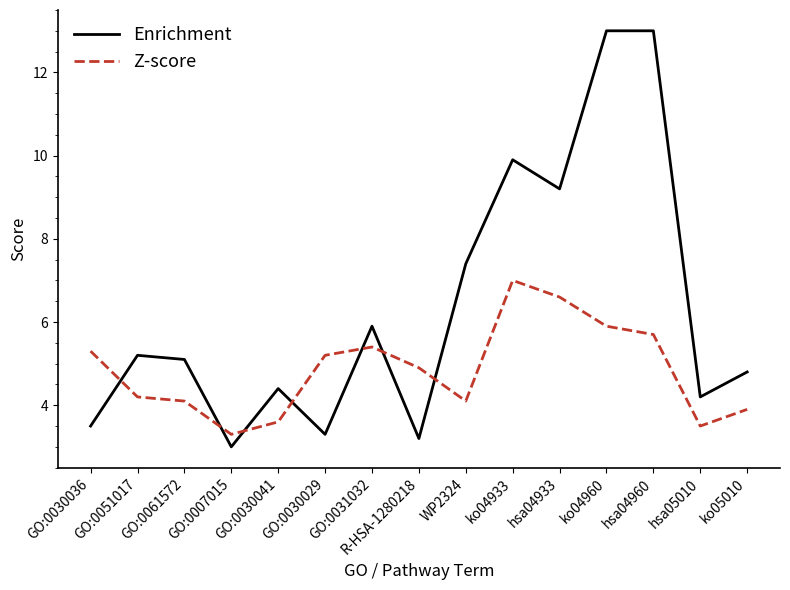

Where is the first local maximum for Enrichment?

GO:0051017